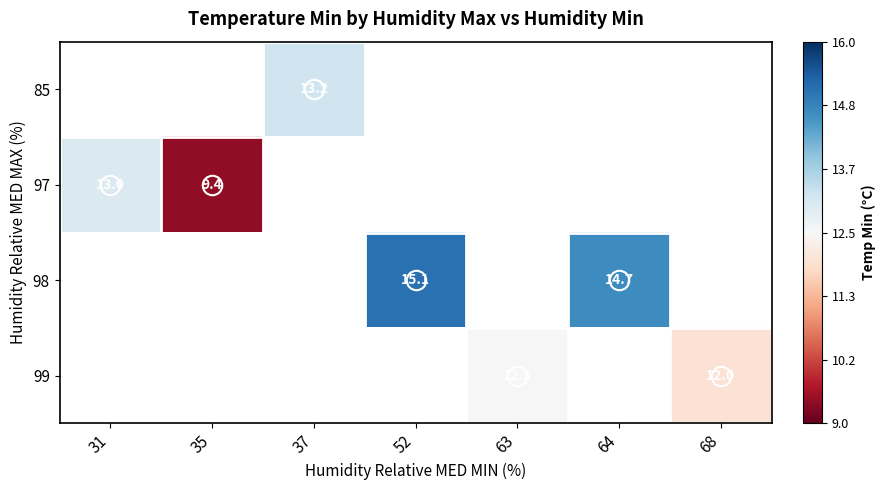

The value of 85 at 37 is 21.8. True or false?

False